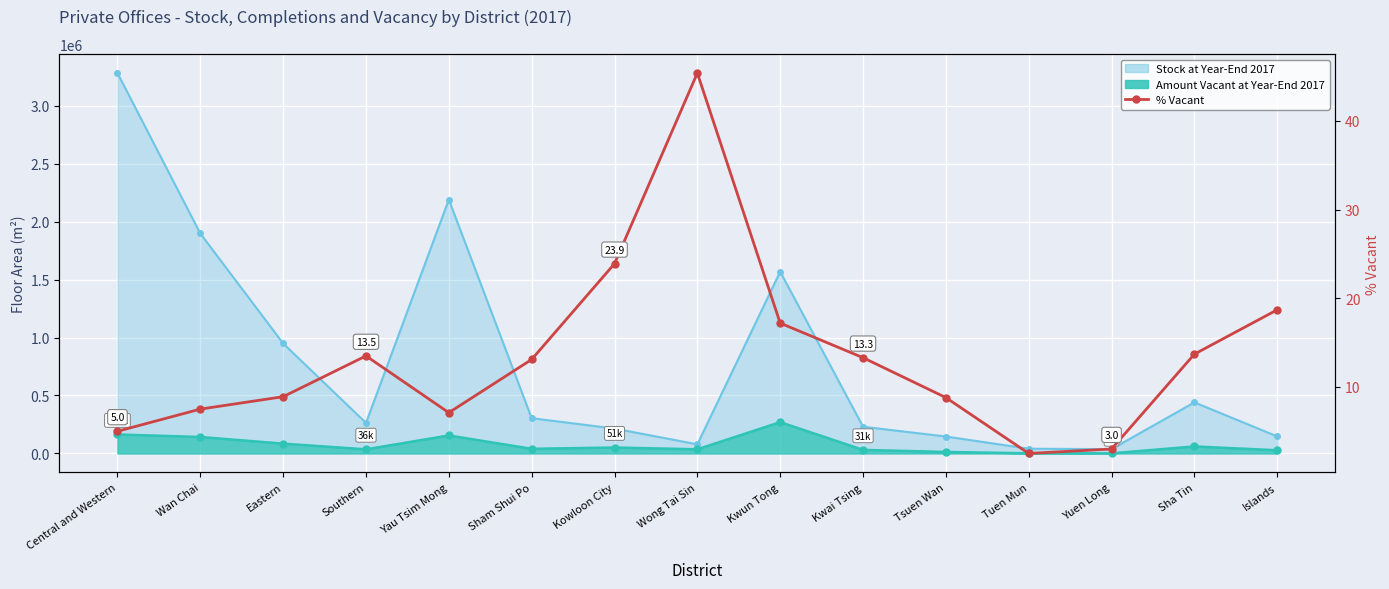

How many lines are shown in the chart?

1